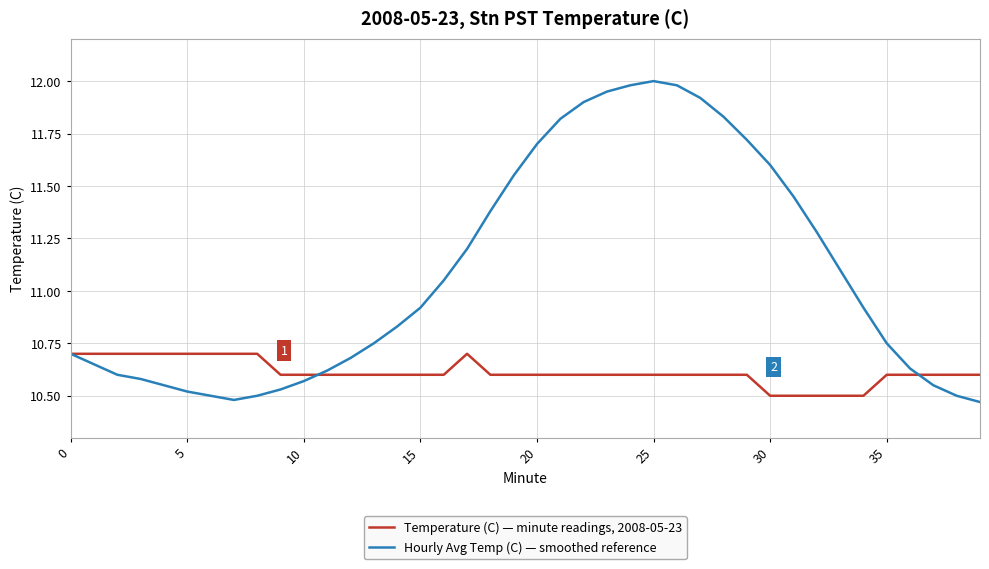

Which series has the widest spread of values?

Hourly Avg Temp (C) — smoothed reference